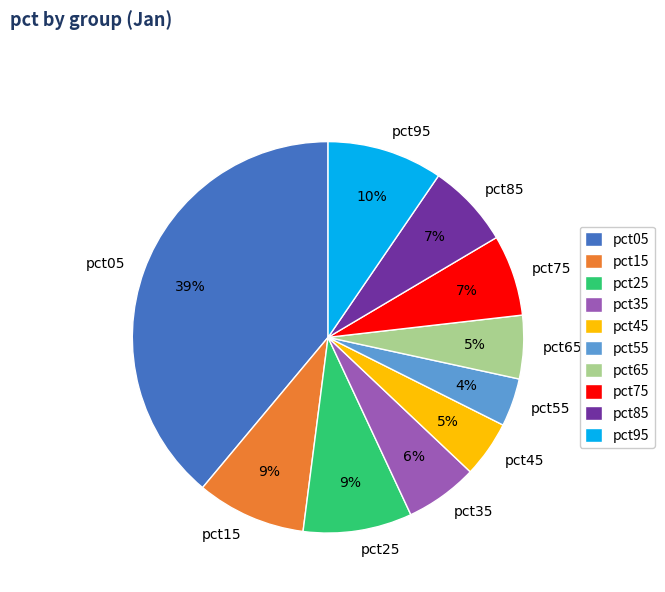

To the nearest percent, what percentage of the pie is pct55?

4%